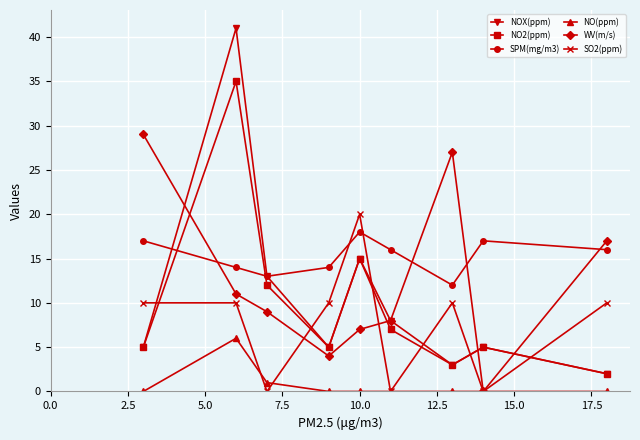

True or false: WV(m/s) and NOX(ppm) intersect in this chart.

True